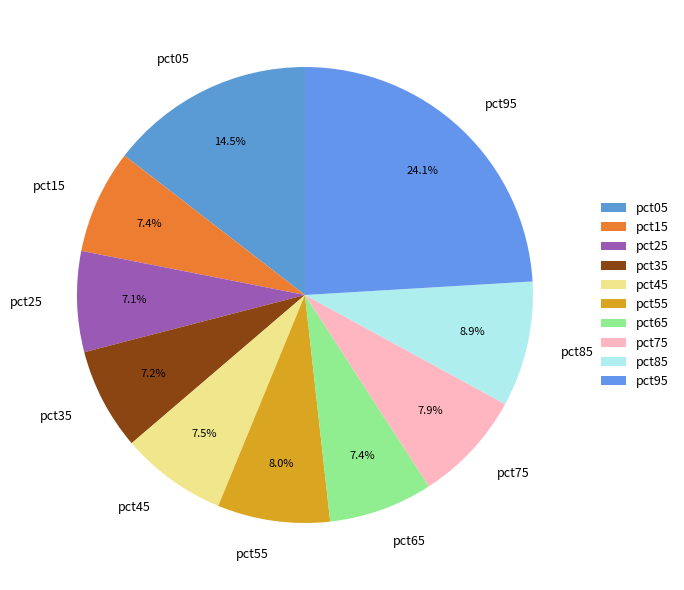

How many segments does this pie chart have?

10